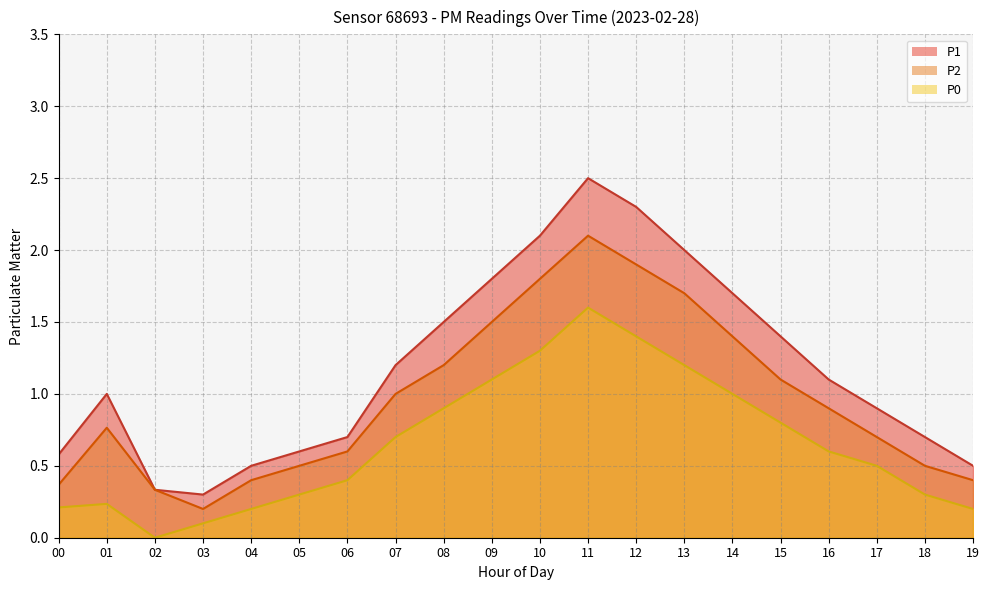

How many values in P0_line are above zero?

19